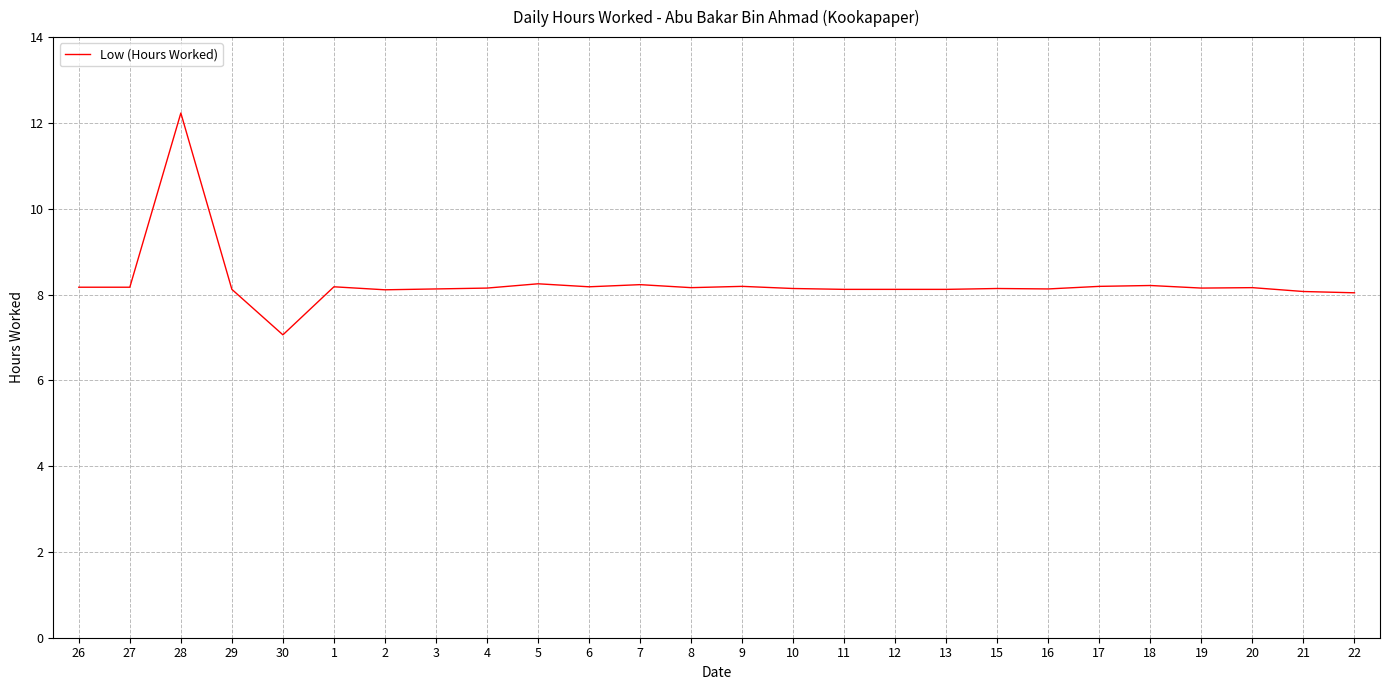

True or false: the data shows 8.2 at 5.

True